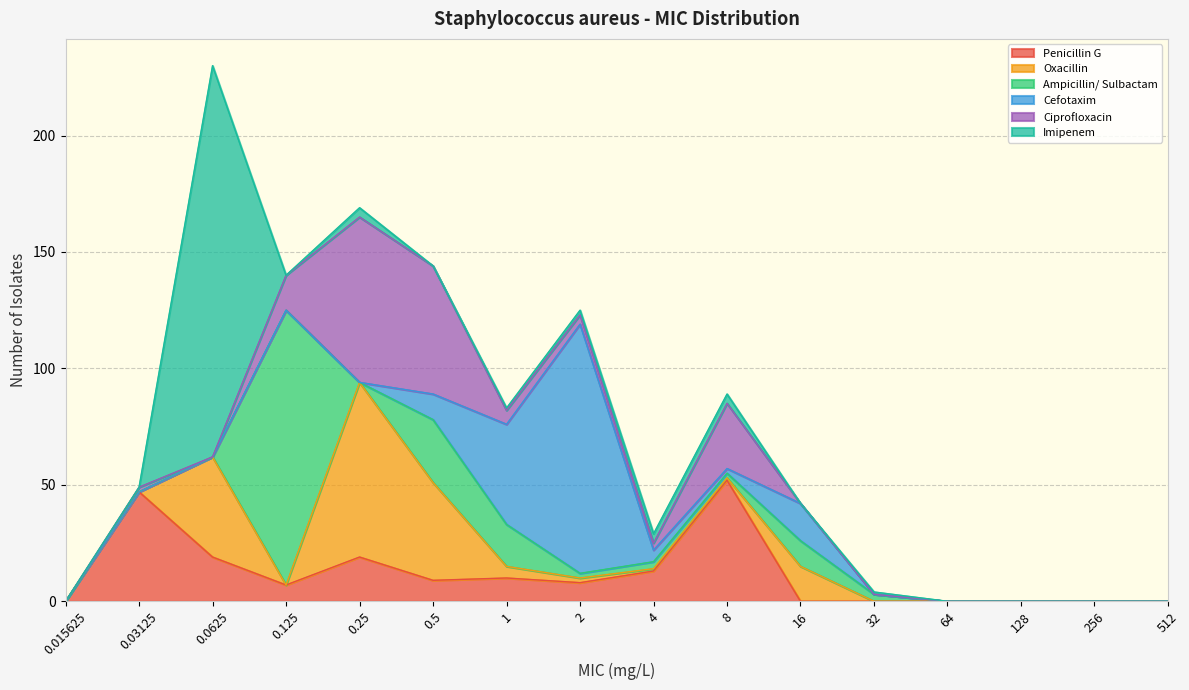

At which category does Ampicillin/ Sulbactam reach its first local peak?

0.125